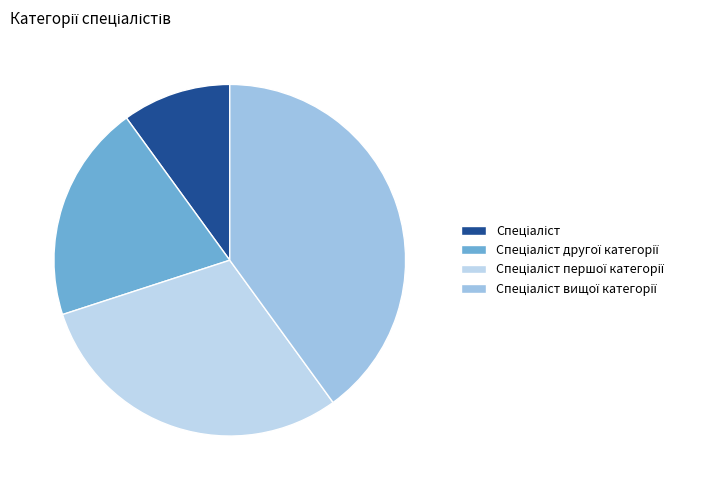

Between Спеціаліст and Спеціаліст першої категорії, which is larger?

Спеціаліст першої категорії